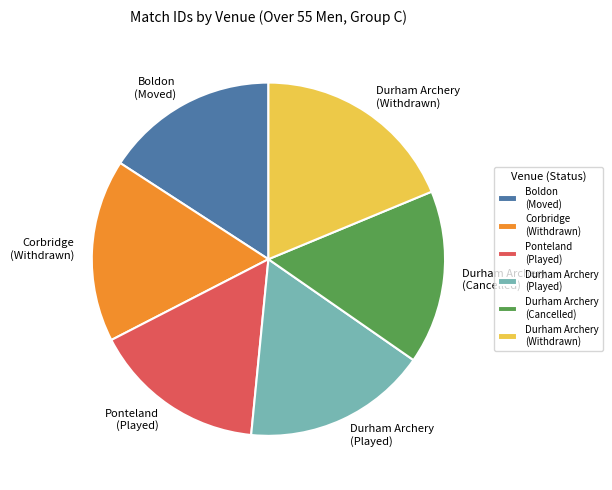

How many slices are in this pie chart?

6